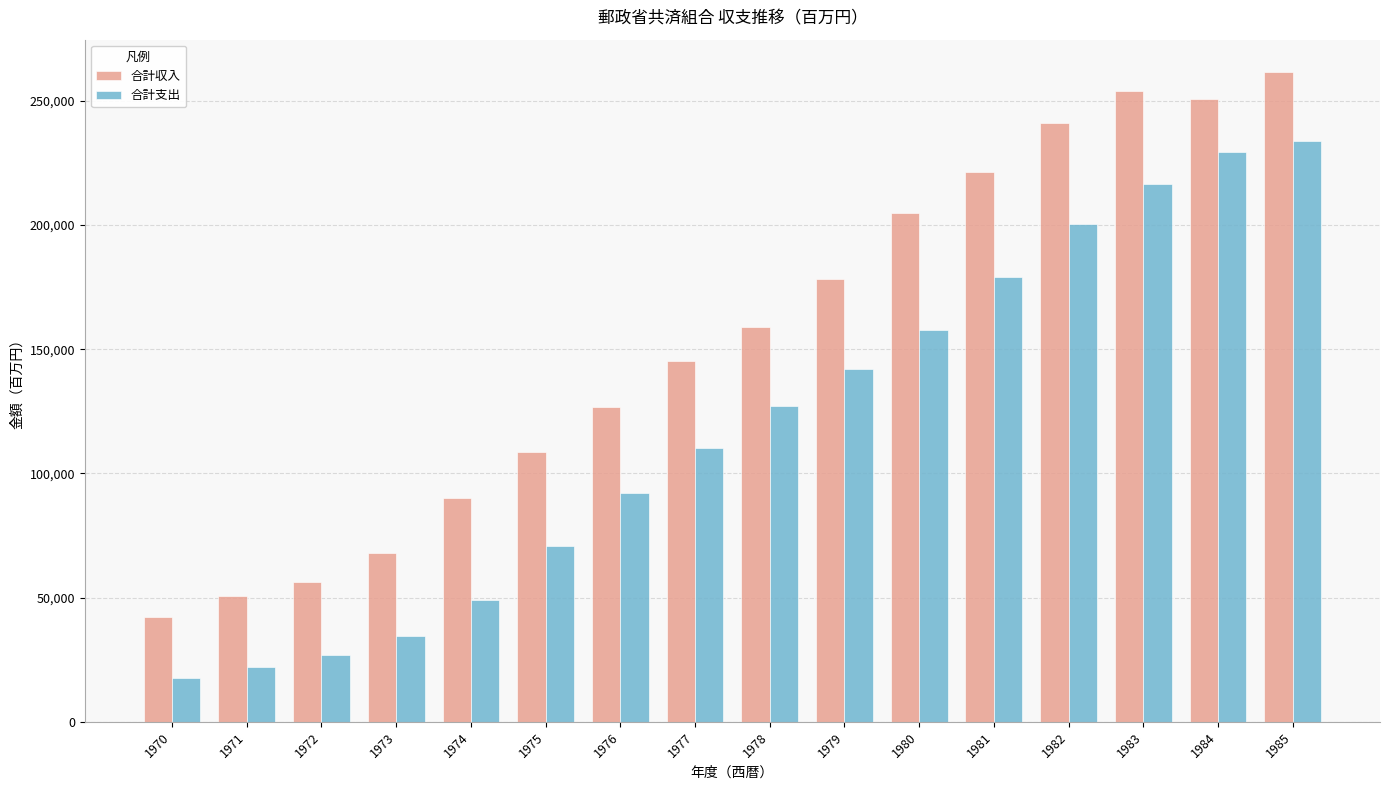

Is the value of 合計収入 at 1981 greater than the value of 合計支出 at 1976?

Yes